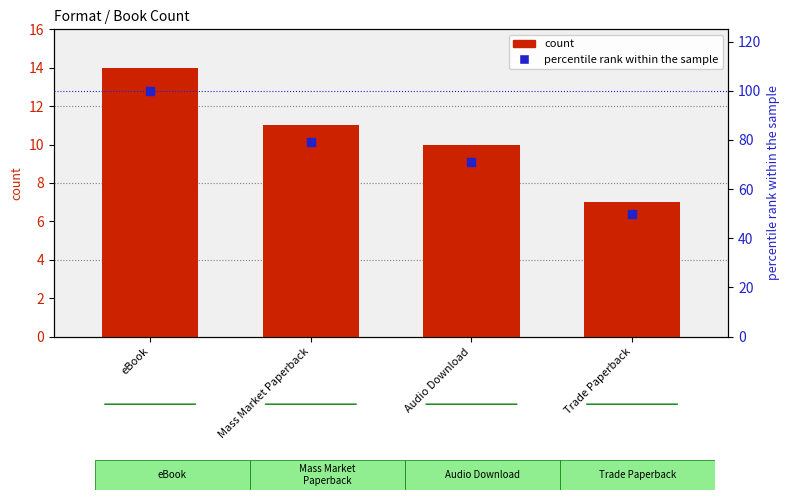

Is the value of count at Trade Paperback greater than the value of percentile rank within the sample at Audio Download?

No